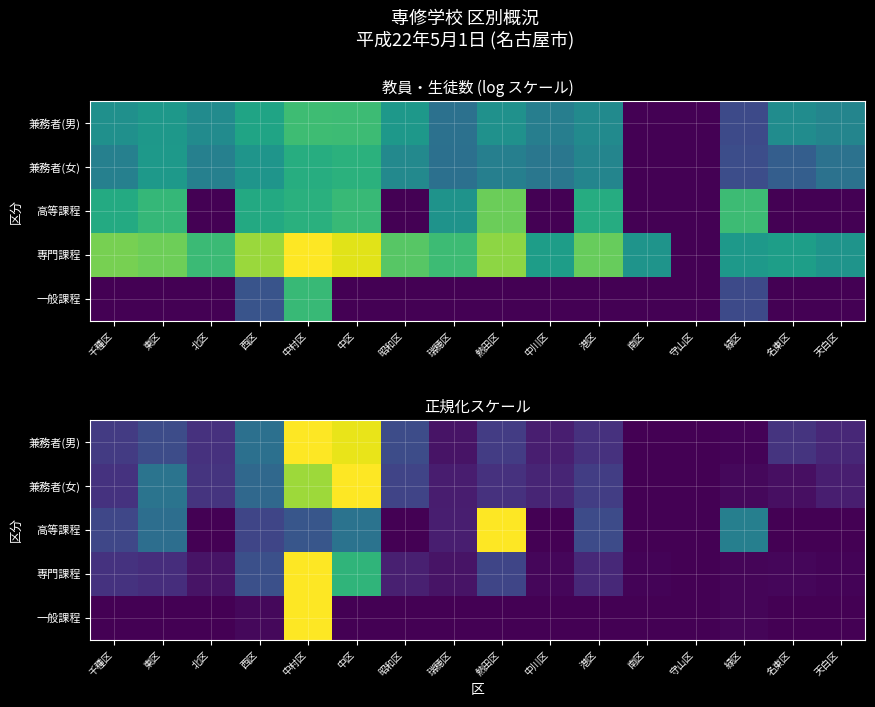

Is it true that 兼務者(女) equals -0.4 at 守山区?

False